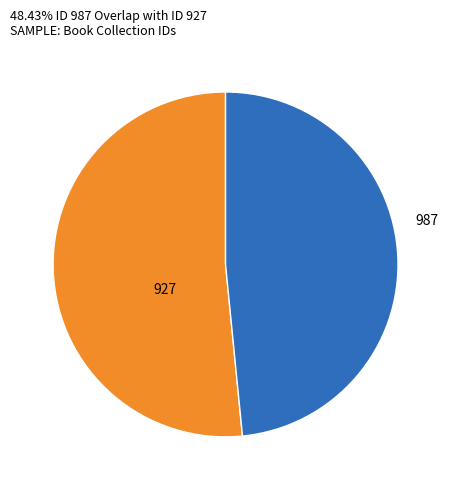

How many slices are in this pie chart?

2